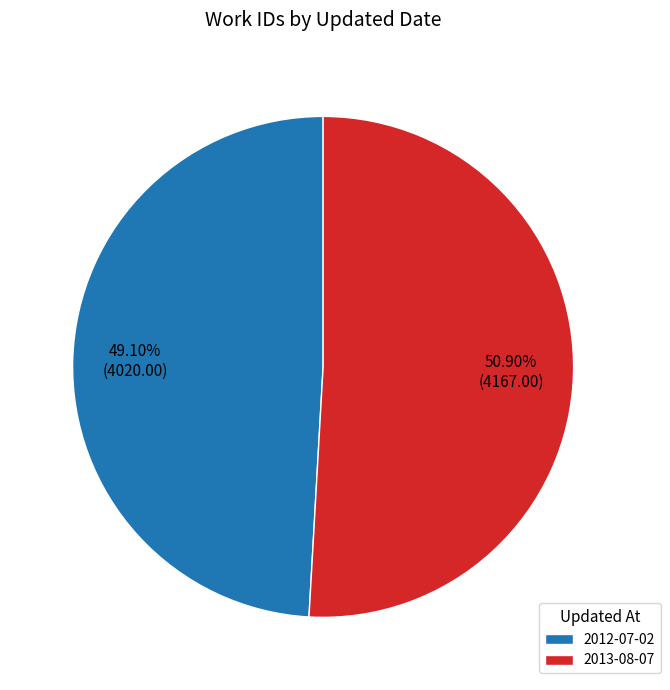

Rank the categories by value from highest to lowest.

2013-08-07, 2012-07-02